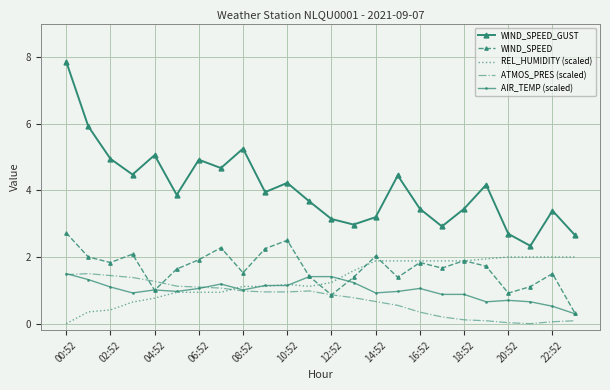

Which series has the widest spread of values?

WIND_SPEED_GUST